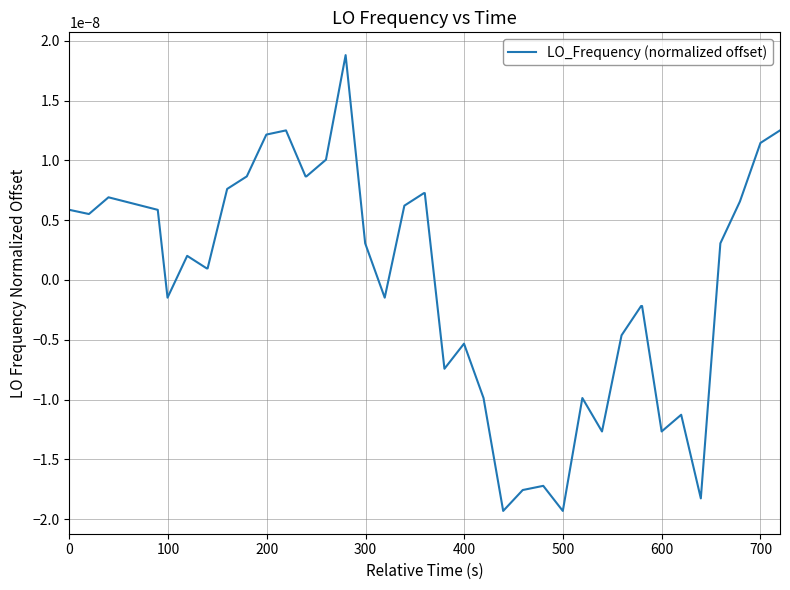

Does the chart display data point markers on the line(s)?

No